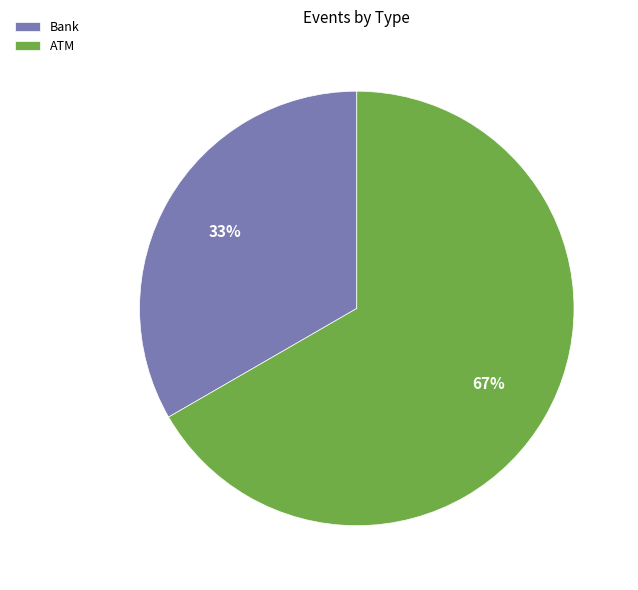

To the nearest percent, what is the average slice percentage?

50%